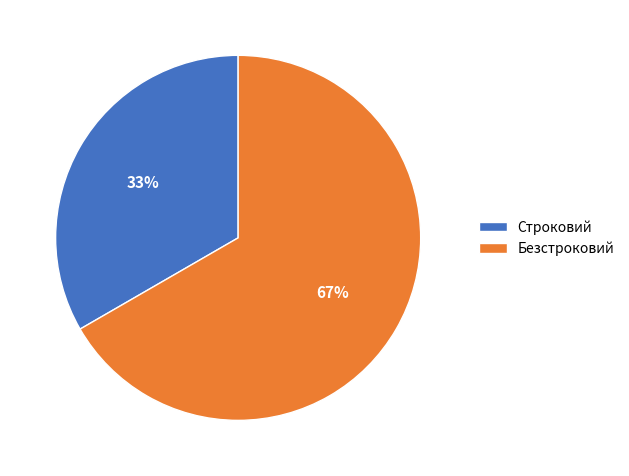

How many slices are in this pie chart?

2